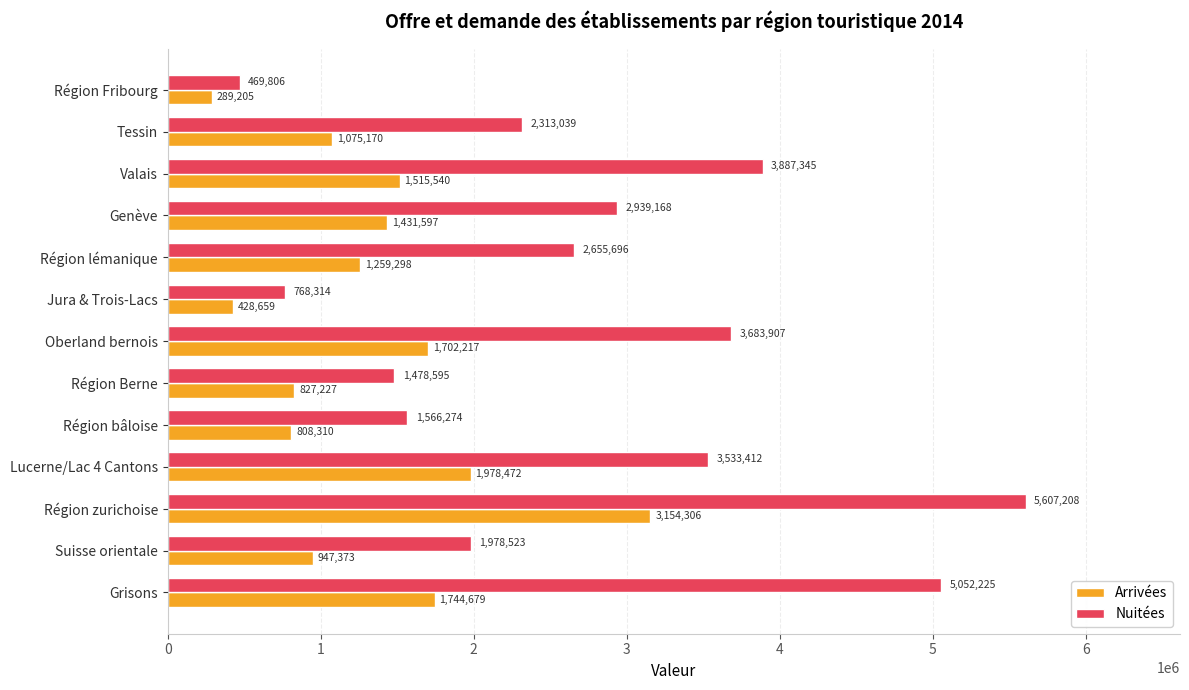

What is the minimum value shown in the chart?

289205